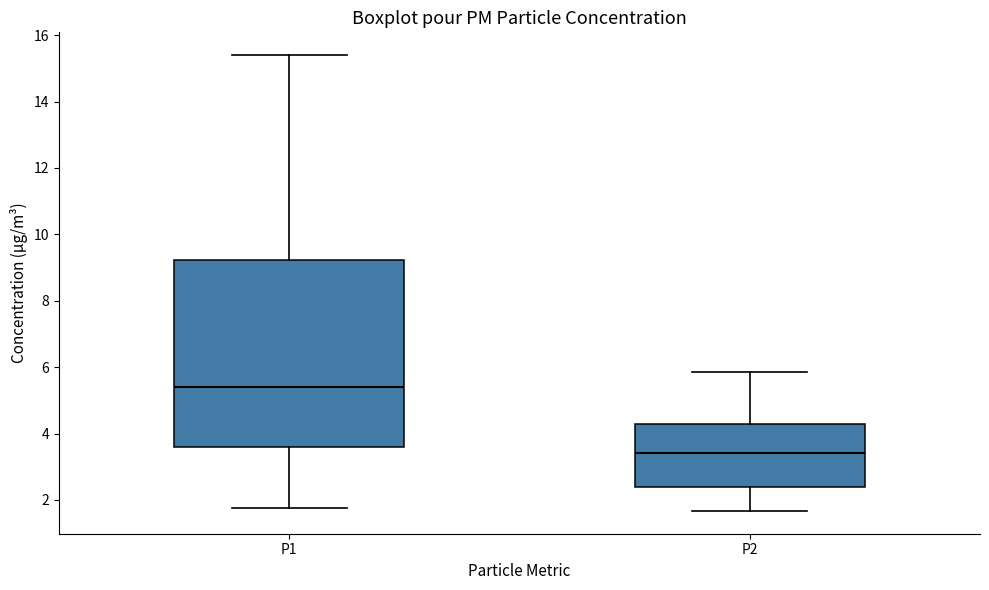

Reading left to right, transcribe this box plot: for each box, give where its median line is, the range the box spans, and where its two whiskers end, as read against the y-axis. The values are not printed on the chart, so give them approximately, as read against the axis.

P1: median 5.4, box 3.6 to 9.2, whiskers 1.8 to 15.4
P2: median 3.4, box 2.4 to 4.2, whiskers 1.6 to 5.8